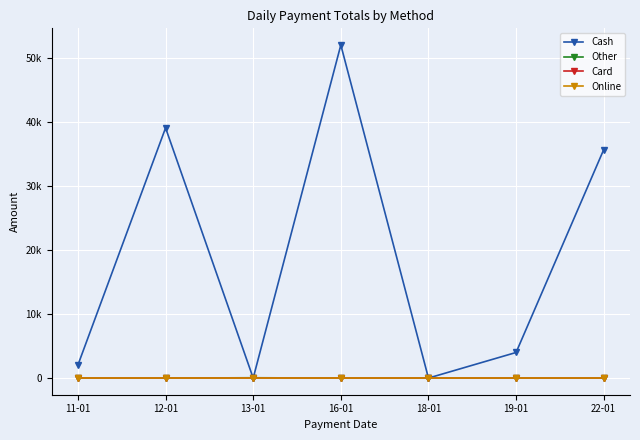

Does the chart display data point markers on the line(s)?

Yes